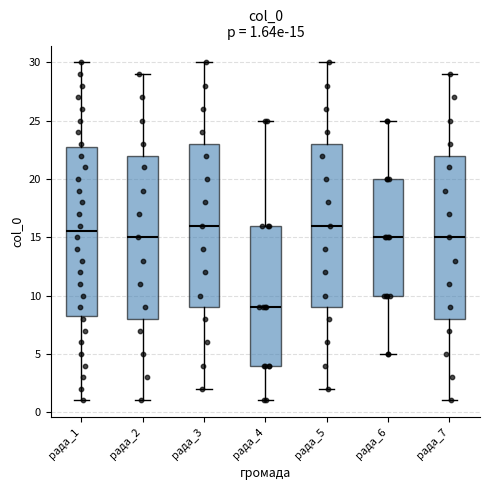

Which box has the lowest median line?

рада_4